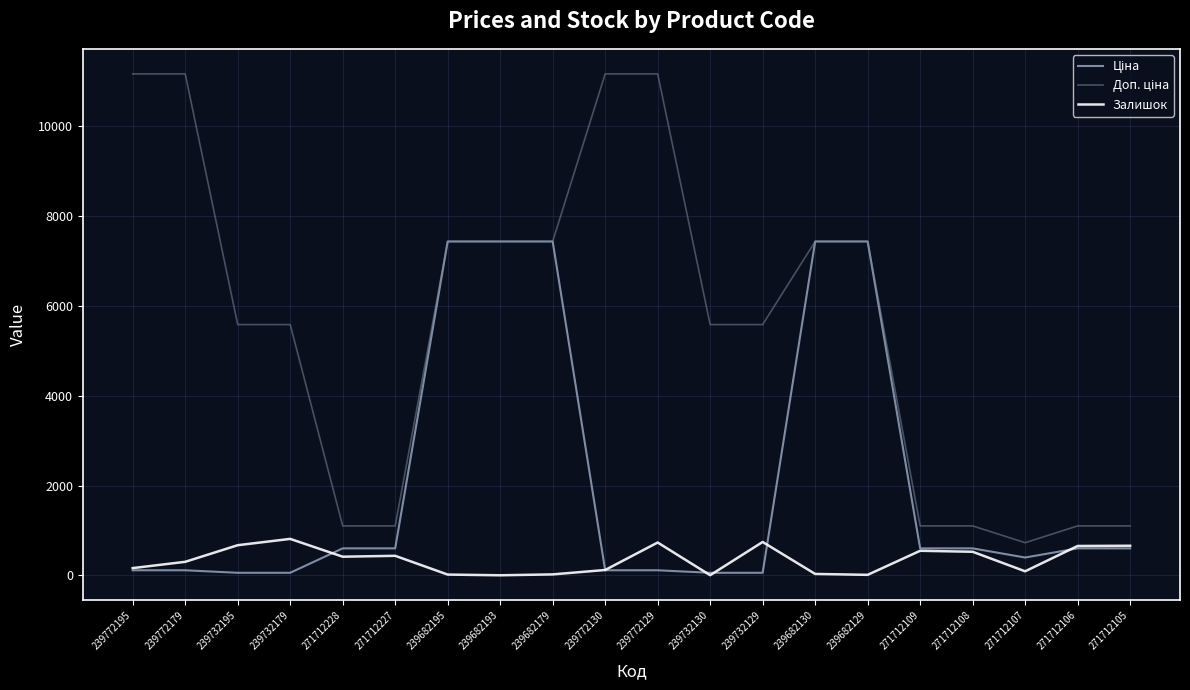

What is the difference between the highest and lowest values at 271712106?

500.1